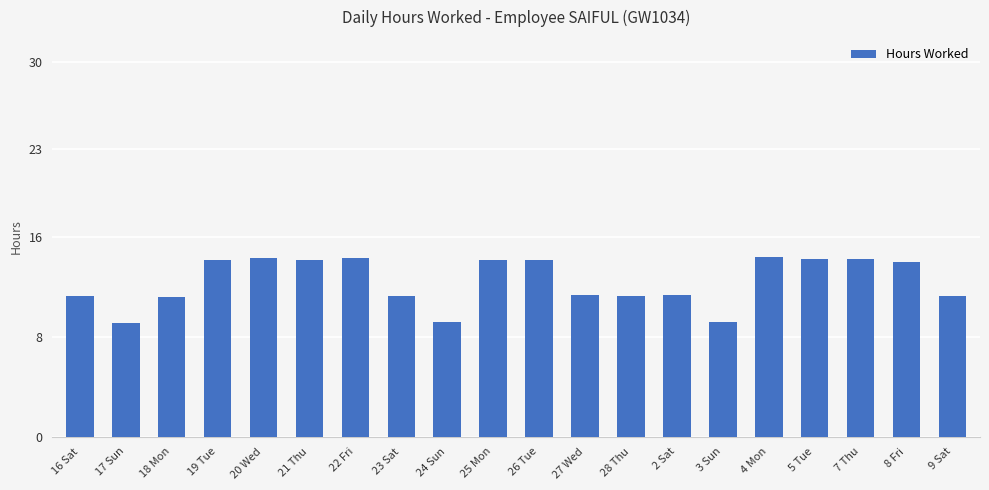

Count the number of categories in the chart.

20